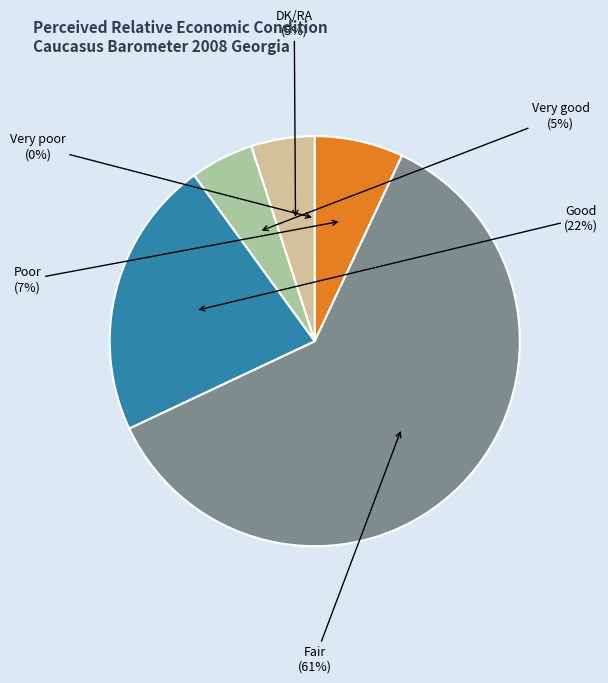

To the nearest percent, what is the average slice percentage?

17%